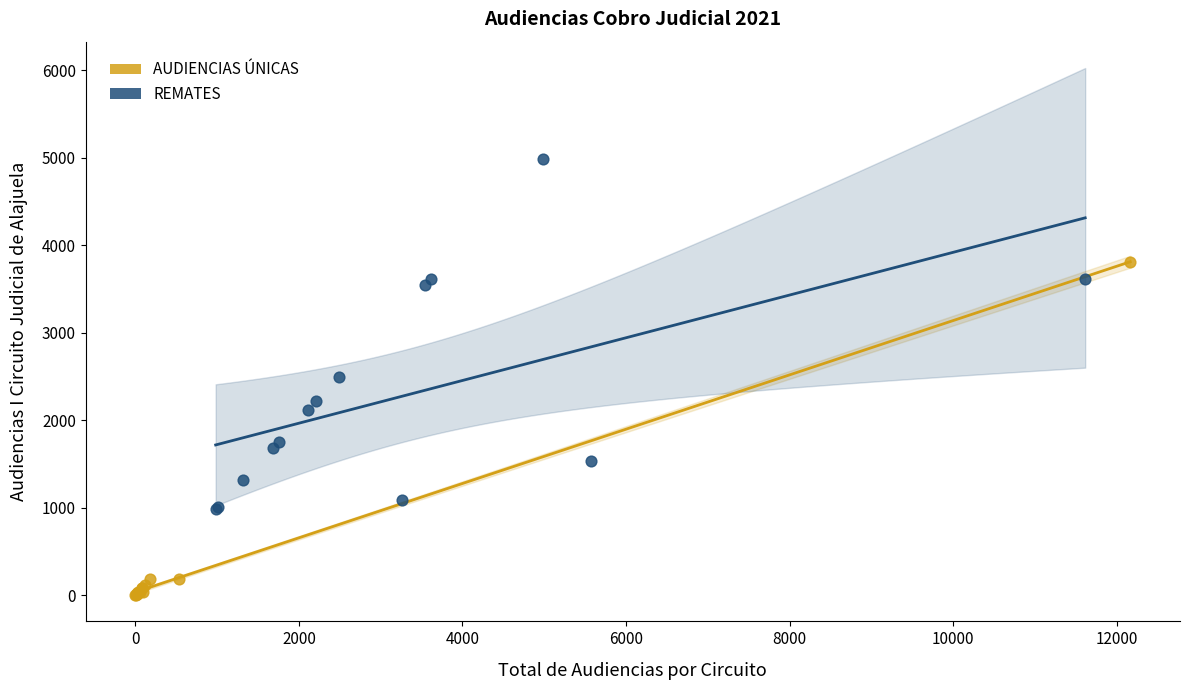

Which series reaches the minimum Y coordinate?

AUDIENCIAS ÚNICAS